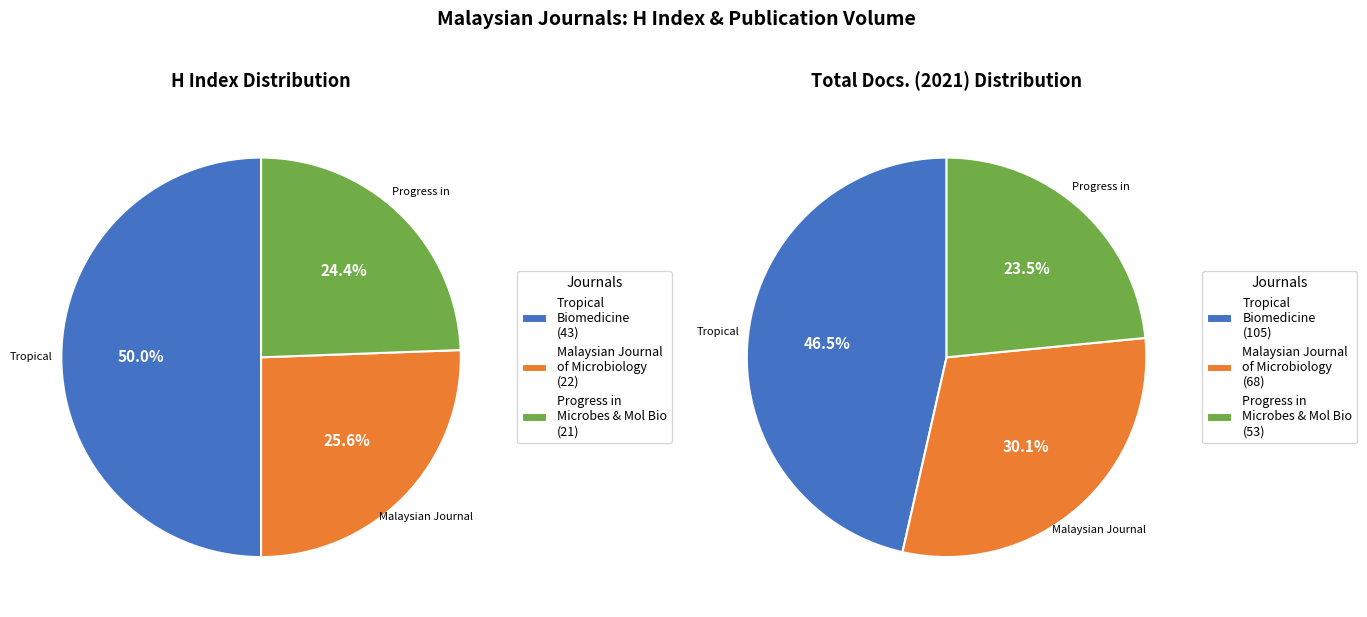

Is there a majority slice in this chart?

No